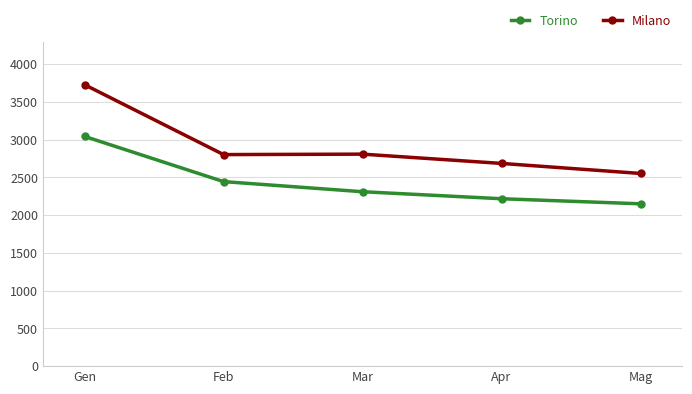

The Torino series shows 2151 at Mag. True or false?

True